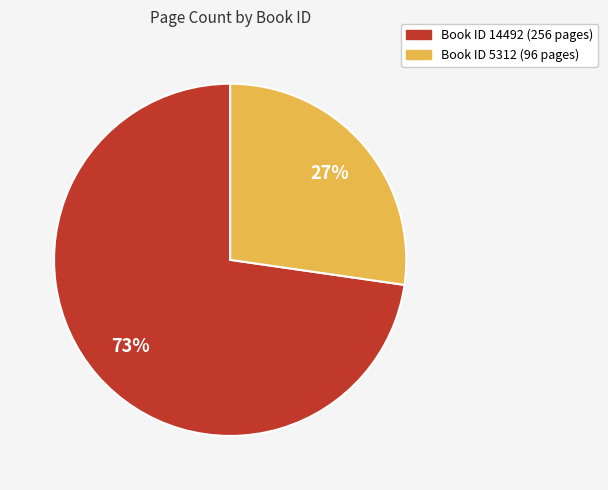

Is there a majority slice in this chart?

Yes